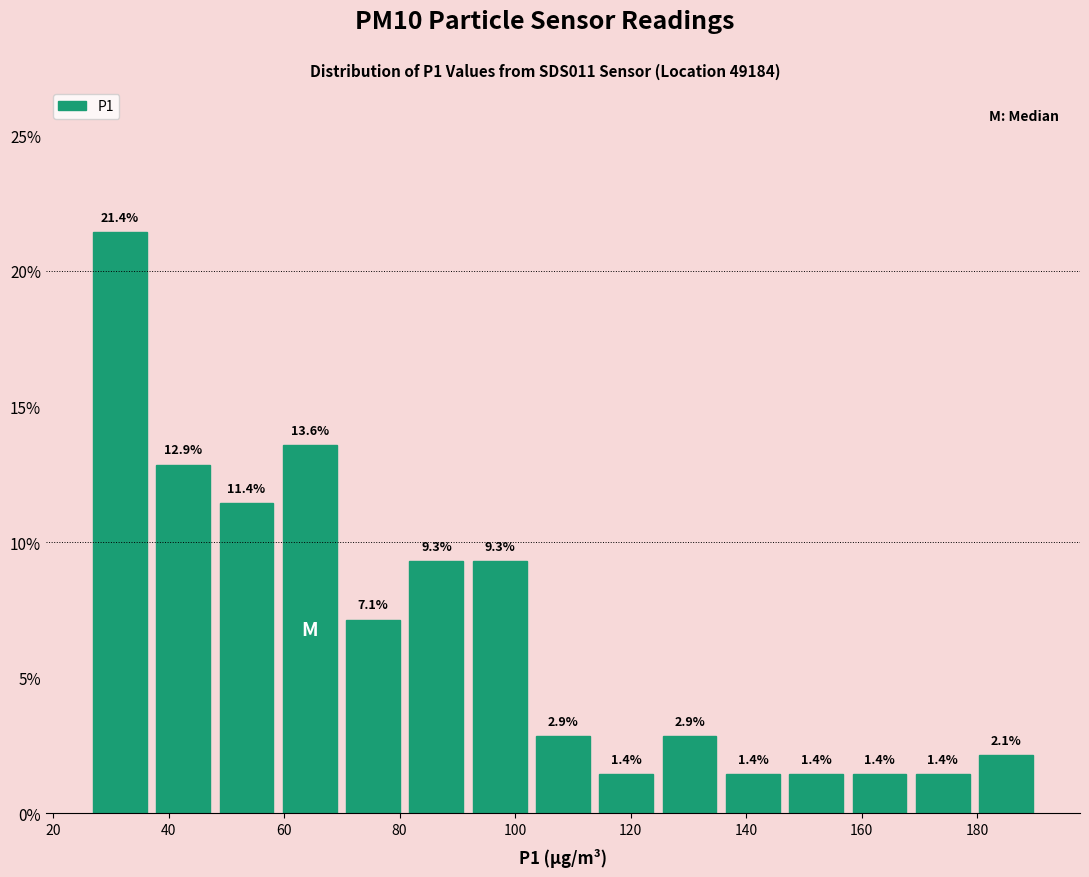

Reading left to right, transcribe this chart: for each bar, give the range it covers on the x-axis and its height. The bar edges are not printed on the chart, so give them approximately, as read against the axis.

26 to 38: 21.4
38 to 48: 12.9
48 to 58: 11.4
58 to 70: 13.6
70 to 80: 7.1
80 to 92: 9.3
92 to 102: 9.3
102 to 114: 2.9
114 to 124: 1.4
124 to 136: 2.9
136 to 146: 1.4
146 to 158: 1.4
158 to 168: 1.4
168 to 180: 1.4
180 to 190: 2.1